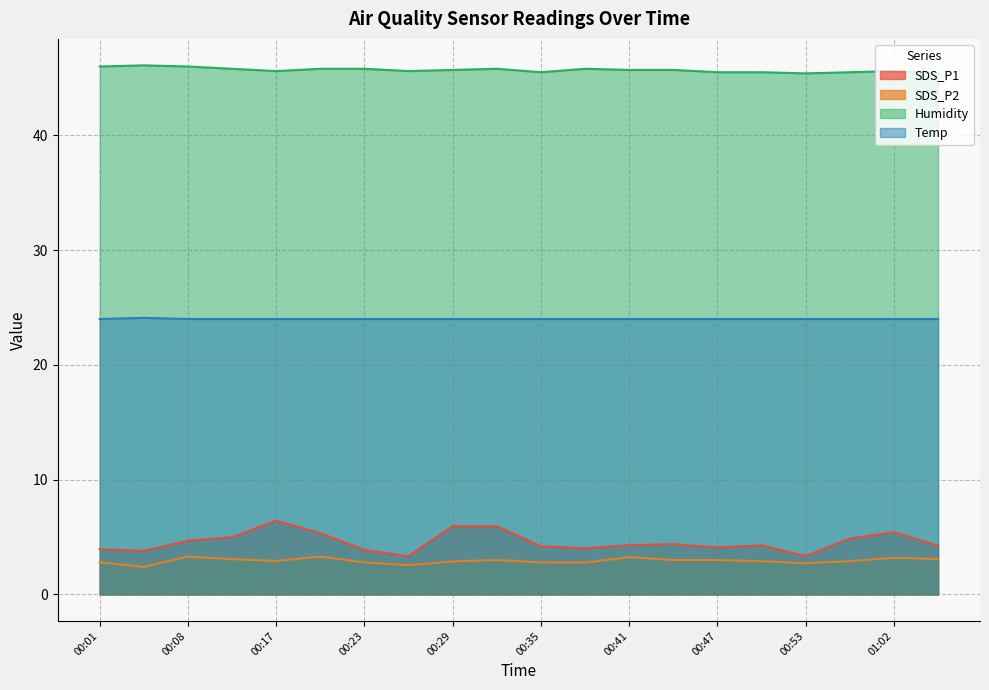

Reading left to right, what are all the values shown in this chart?

SDS_P1: 4.0	3.8	4.7	5.0	6.4	5.3	3.9	3.3	6.0	6.0	4.2	4.0	4.3	4.4	4.1	4.3	3.4	4.9	5.4	4.2
SDS_P2: 2.8	2.4	3.3	3.1	2.9	3.3	2.8	2.5	2.9	3.0	2.8	2.8	3.2	3.0	3.0	2.9	2.7	2.9	3.2	3.1
Humidity: 46.0	46.1	46.0	45.8	45.6	45.8	45.8	45.6	45.7	45.8	45.5	45.8	45.7	45.7	45.5	45.5	45.4	45.5	45.6	45.4
Temp: 24.0	24.1	24.0	24.0	24.0	24.0	24.0	24.0	24.0	24.0	24.0	24.0	24.0	24.0	24.0	24.0	24.0	24.0	24.0	24.0